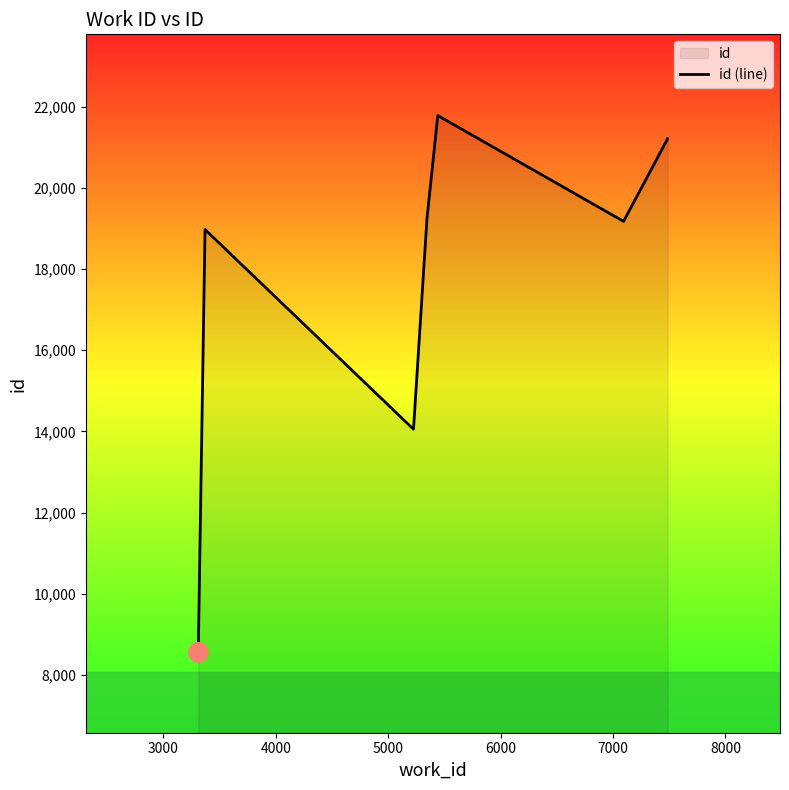

The chart shows a value of 4469 at 9. True or false?

False